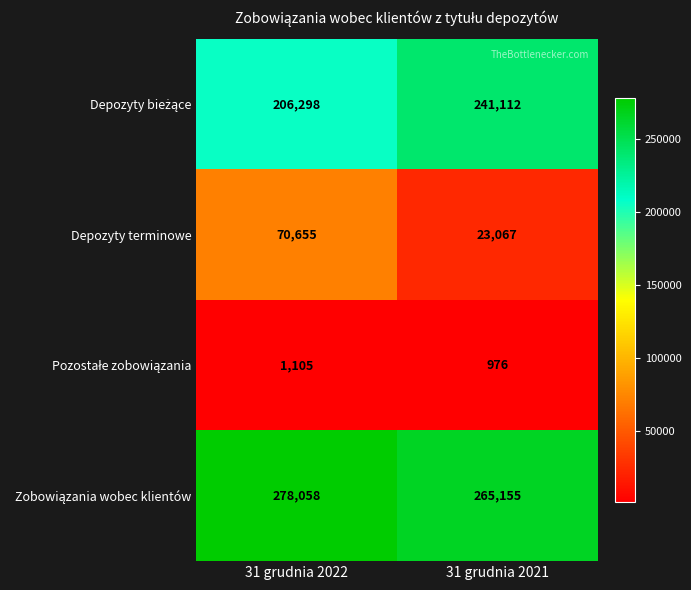

Which series changed the most between 31 grudnia 2022 and 31 grudnia 2021?

Depozyty terminowe